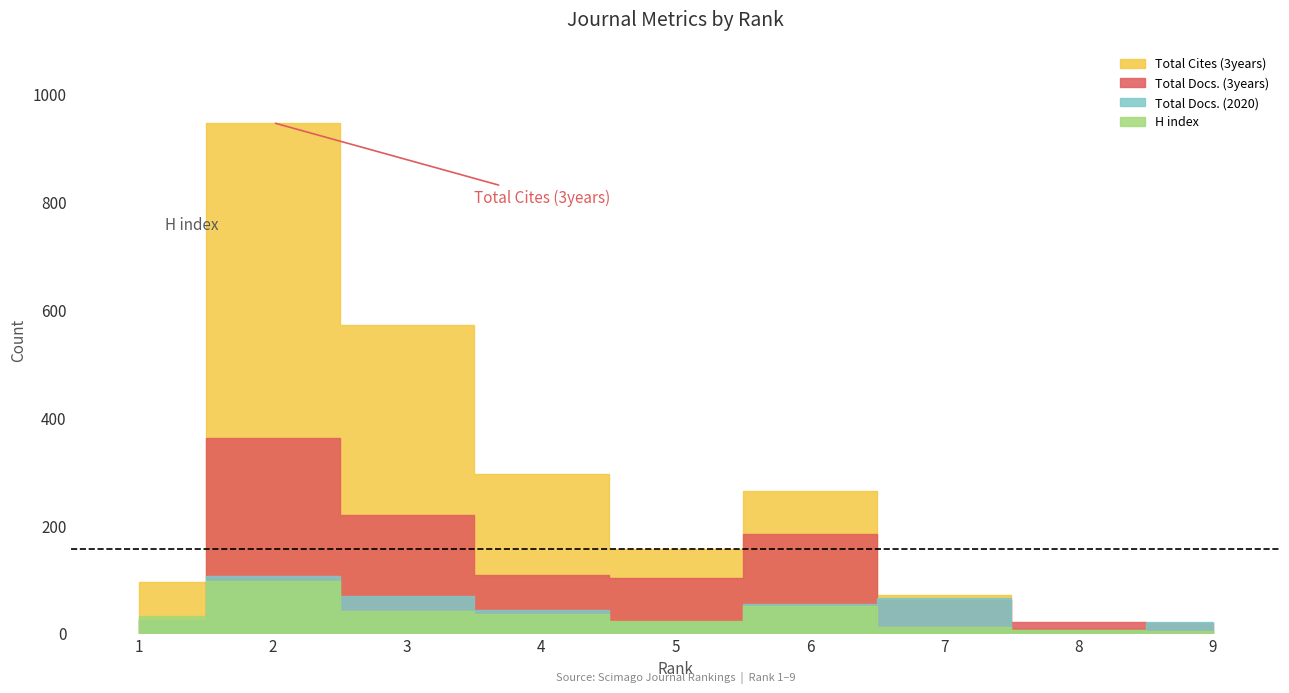

What is the difference between the highest and lowest values at 5?

135